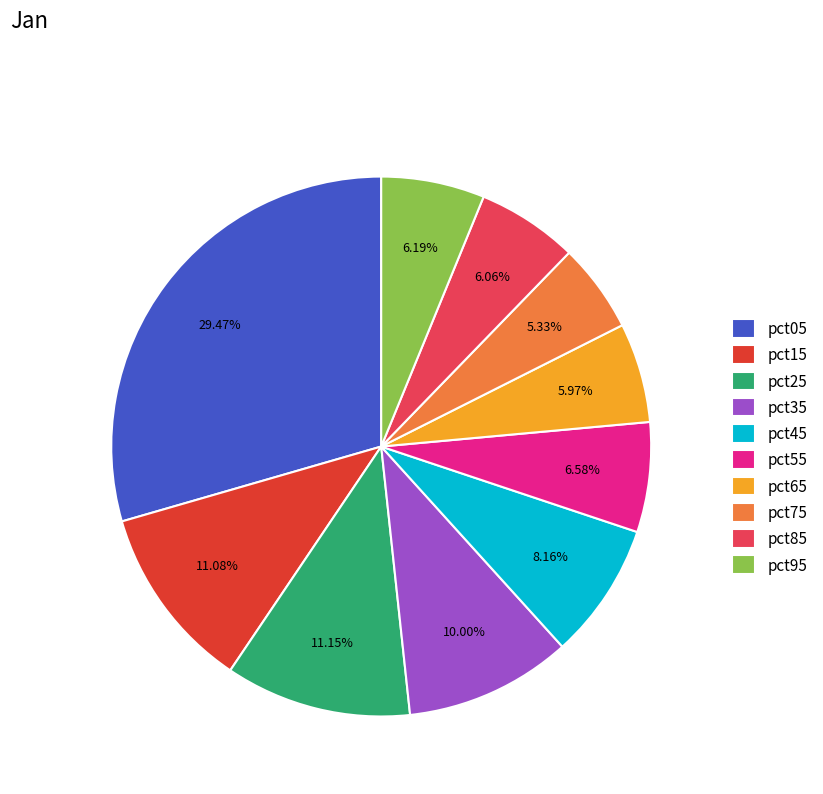

How many segments does this pie chart have?

10